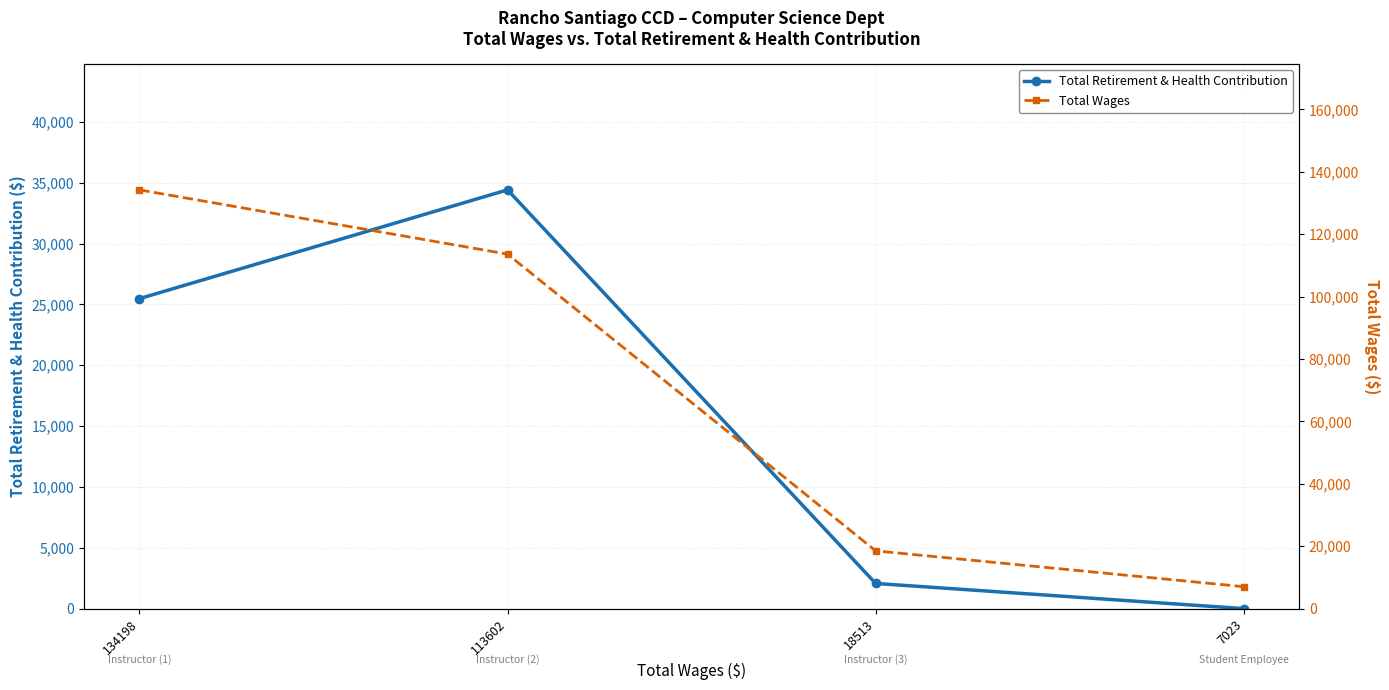

What is the difference between the maximum and second lowest values in the Total Wages series?

115685